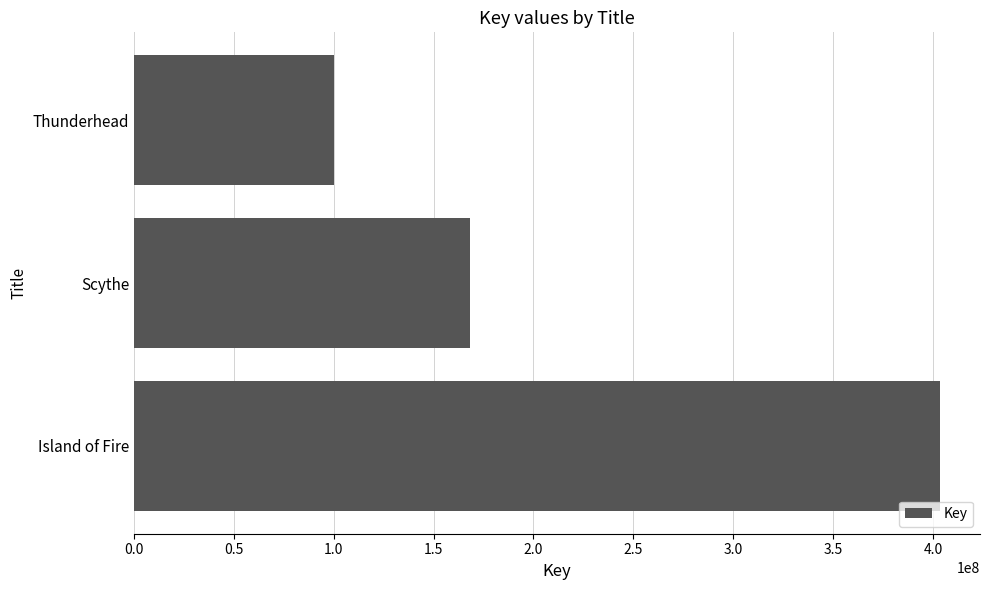

True or false: the data shows 187044274 at Island of Fire.

False